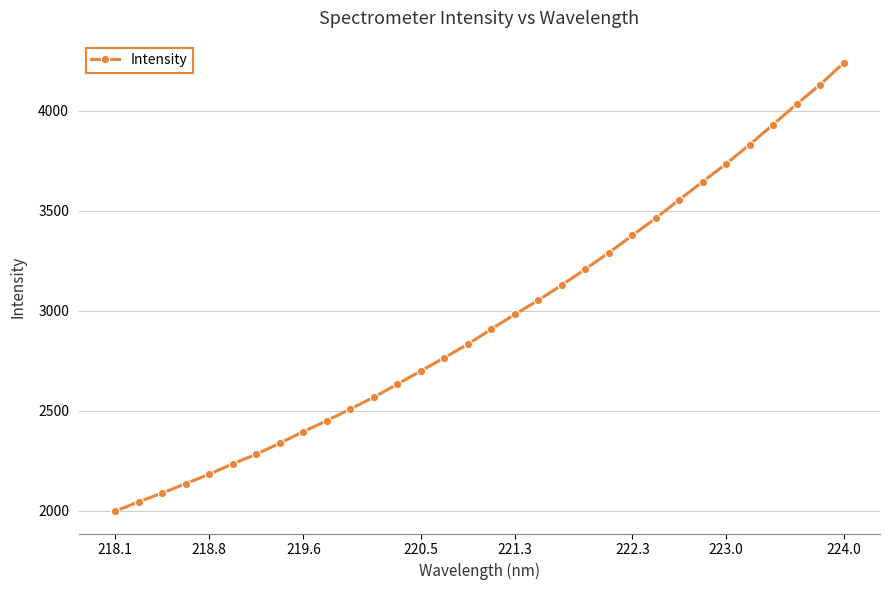

What is the value of the 21st point from the left?

3209.4